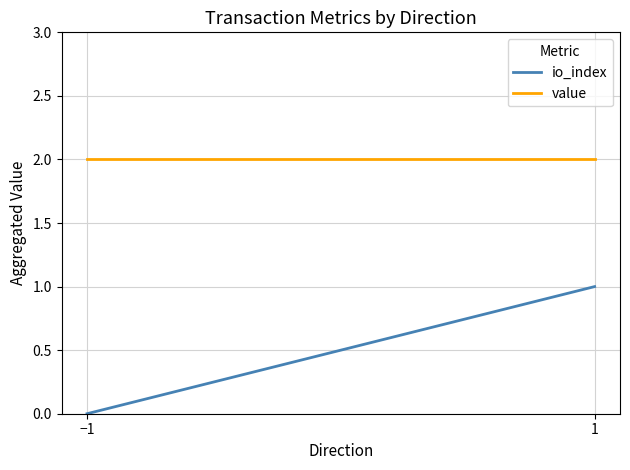

List the series in order of their overall mean, lowest first.

io_index, value